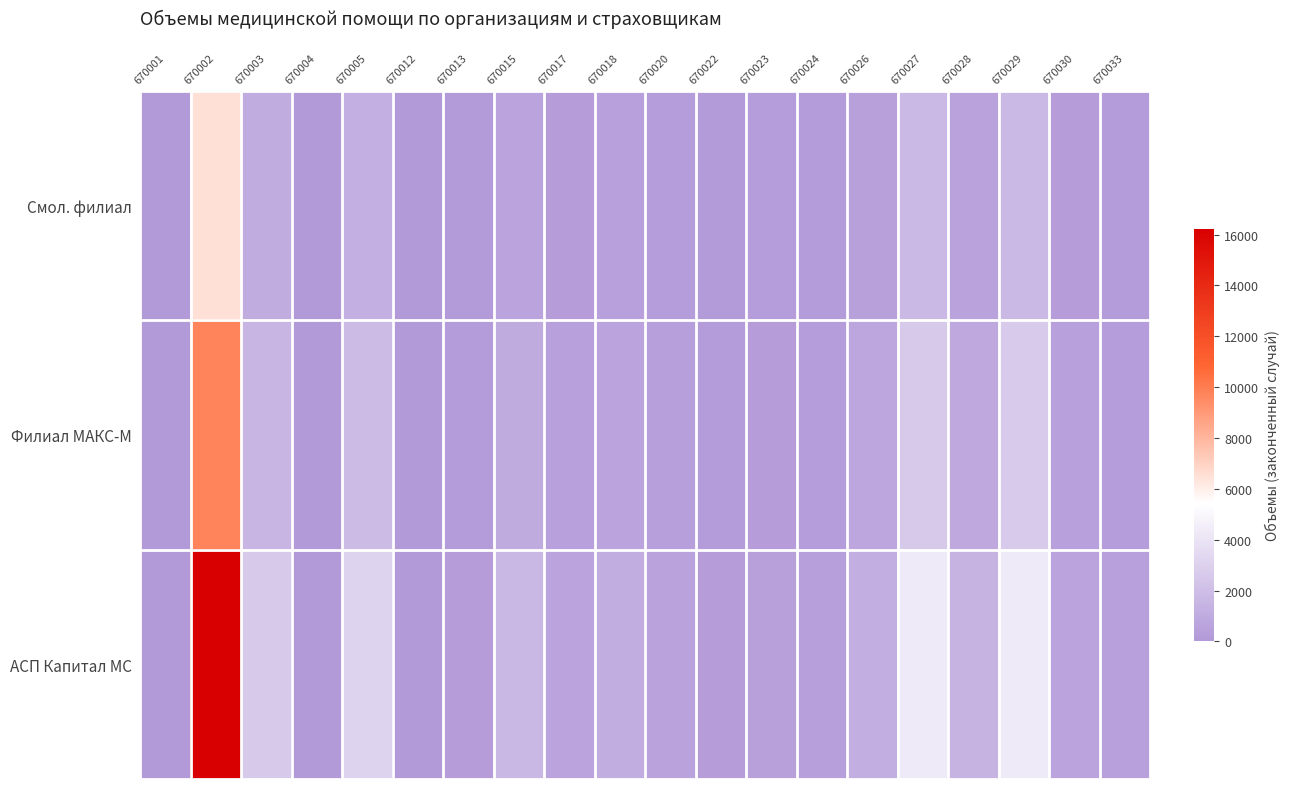

Which series has the widest spread of values?

АСП Капитал МС